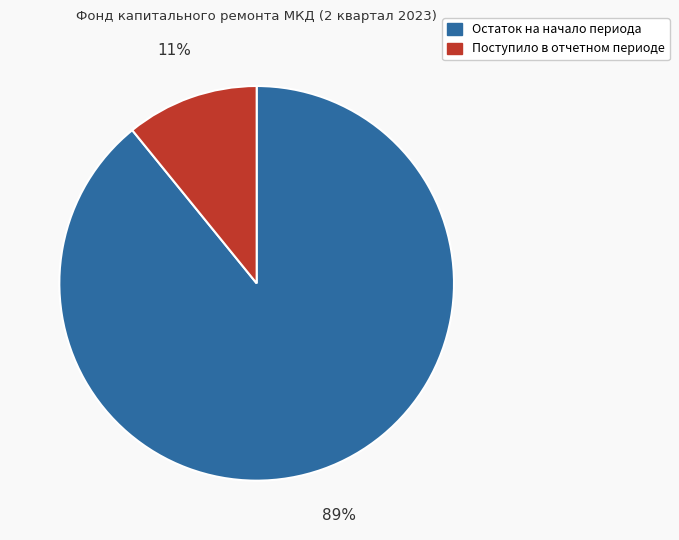

What percentage is the Поступило в отчетном периоде slice, to the nearest percent?

11%